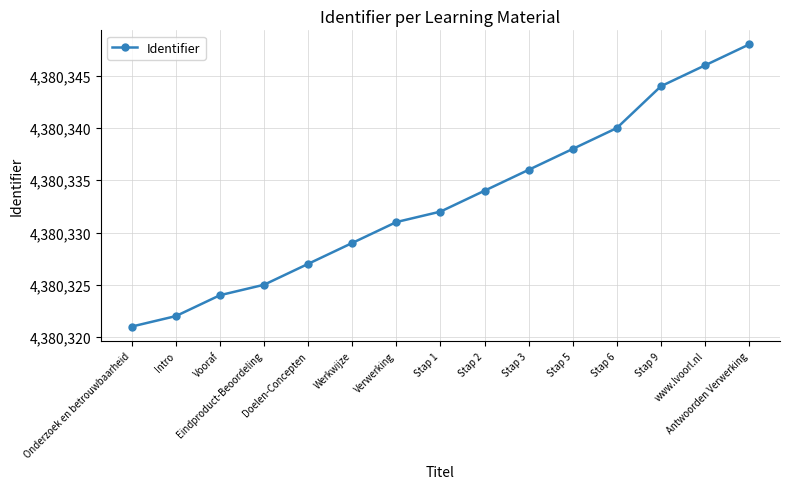

What is the label of the 15th point from the left?

Antwoorden Verwerking